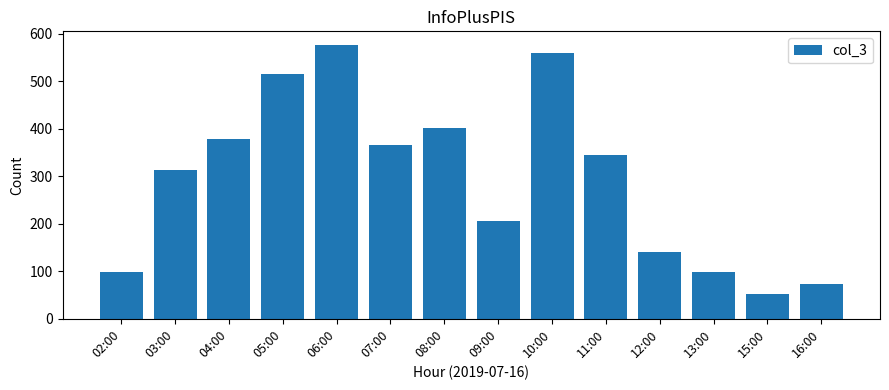

What is the value of the 11th bar from the left?

141